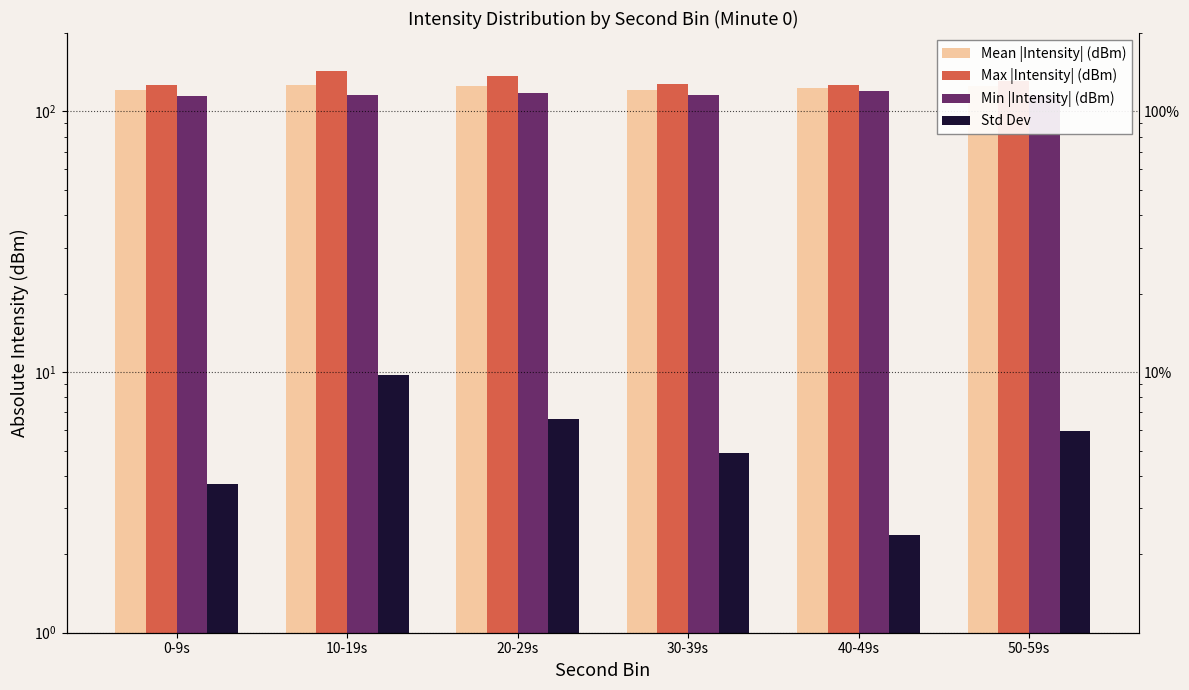

Which series changed the most between 20-29s and 50-59s?

Max |Intensity| (dBm)